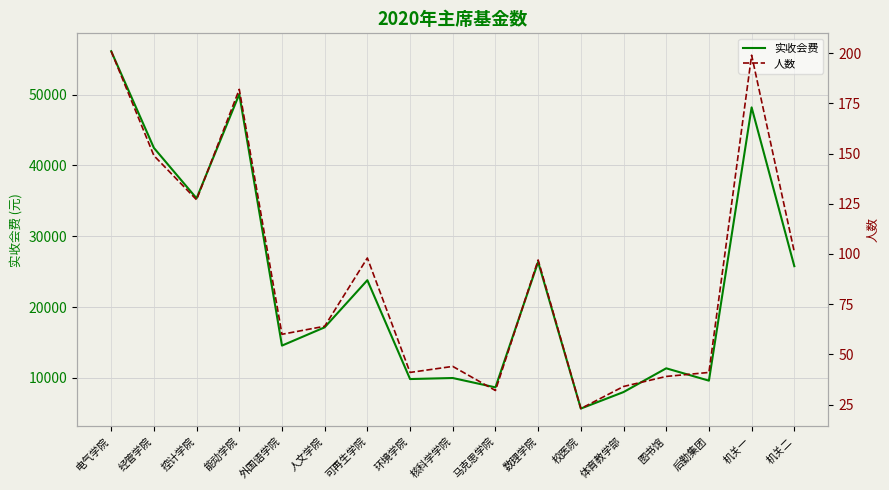

At which label does 人数 reach its minimum?

校医院